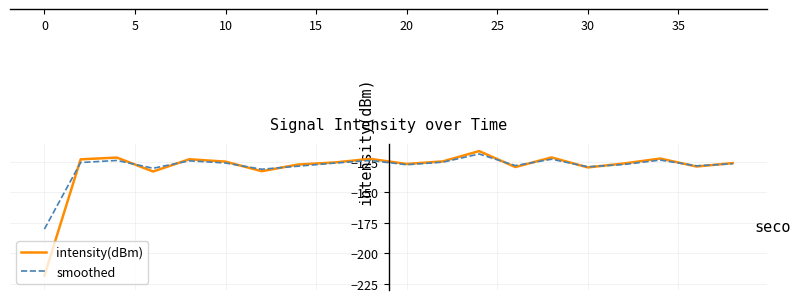

What is the highest value of the intensity(dBm) series?

-116.1